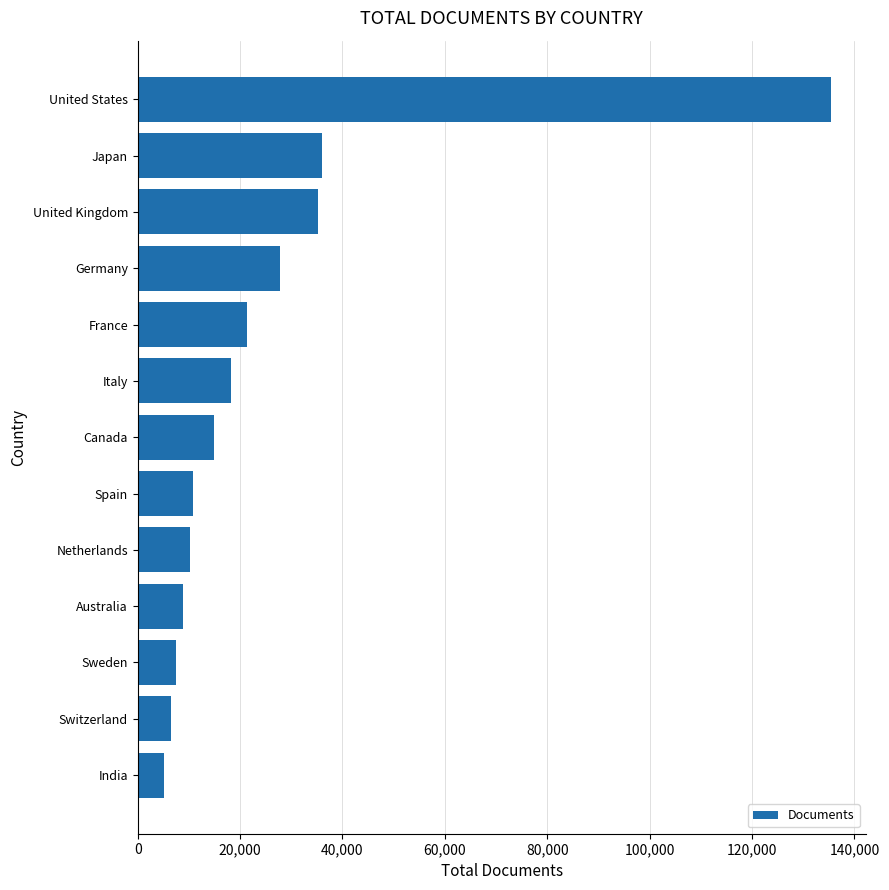

What is the sum of all values?

338115